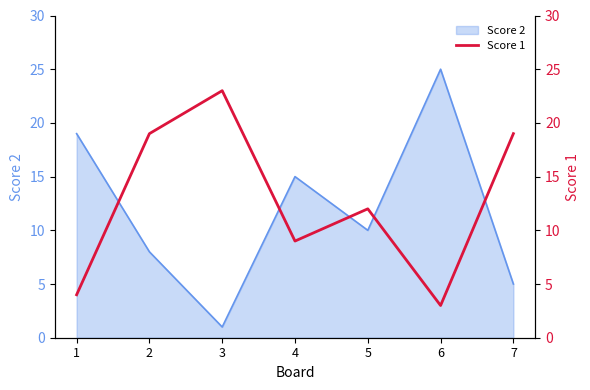

At which label does Score 2 reach its peak?

6